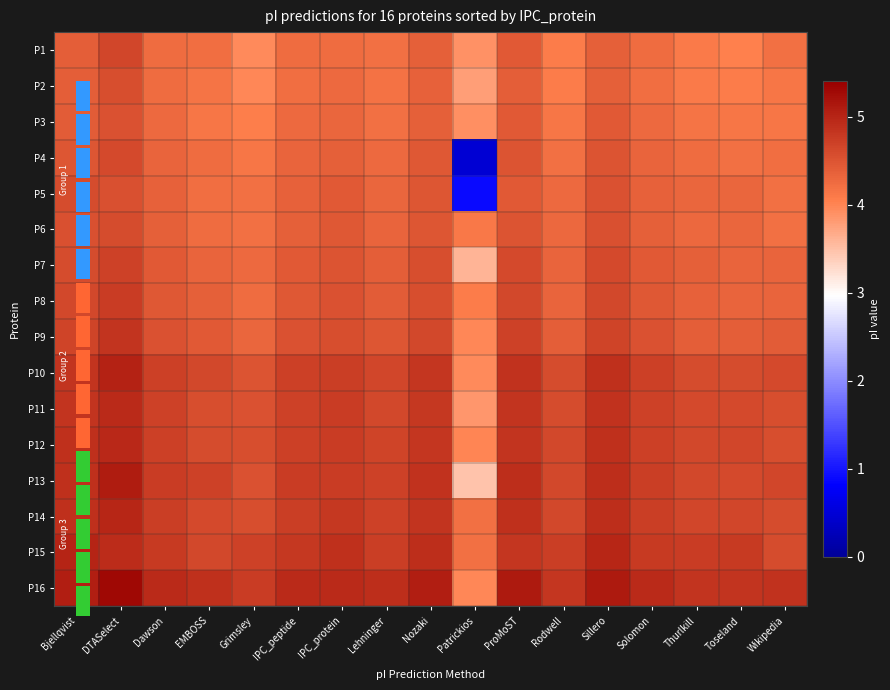

What is the difference between the maximum and second lowest values in the P8 series?

0.5